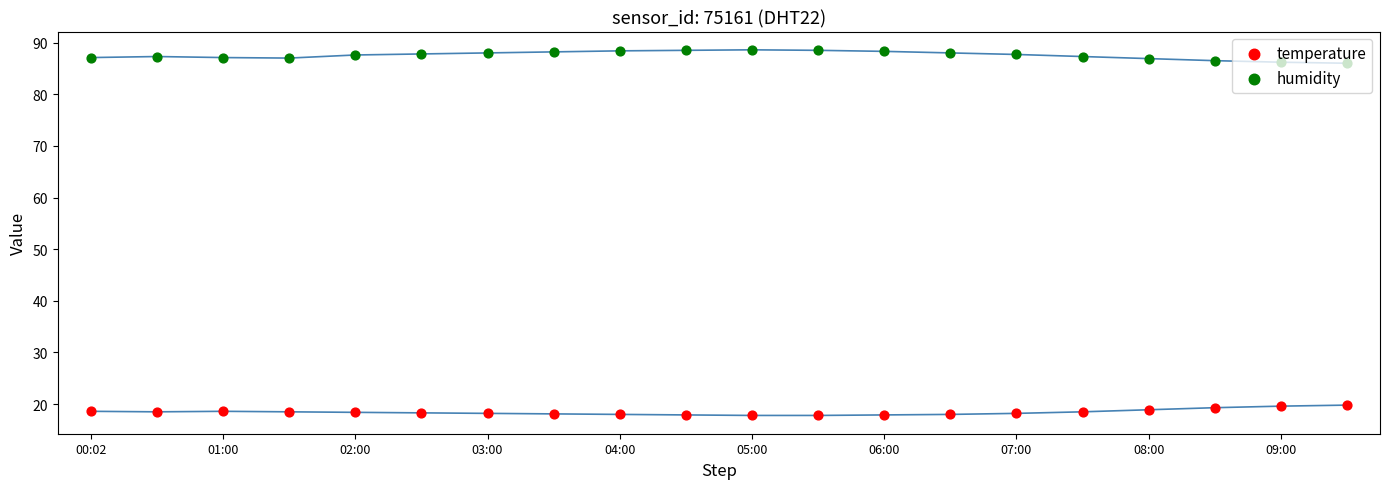

Is the value of humidity at 17 greater than the value of temperature at 07:00?

Yes